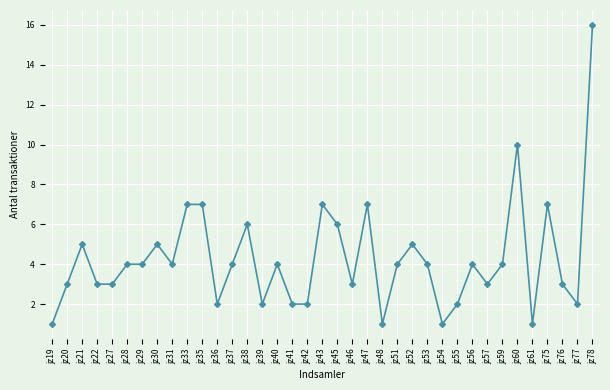

What is the value of the 37th point from the left?

16